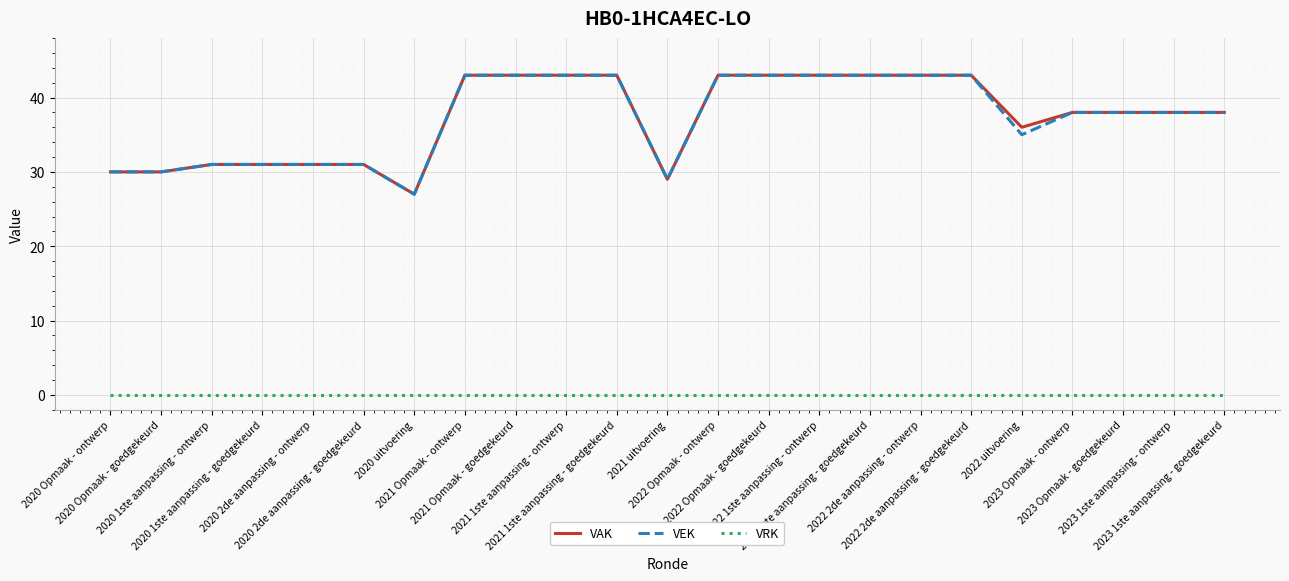

What is the maximum value shown in the chart?

43